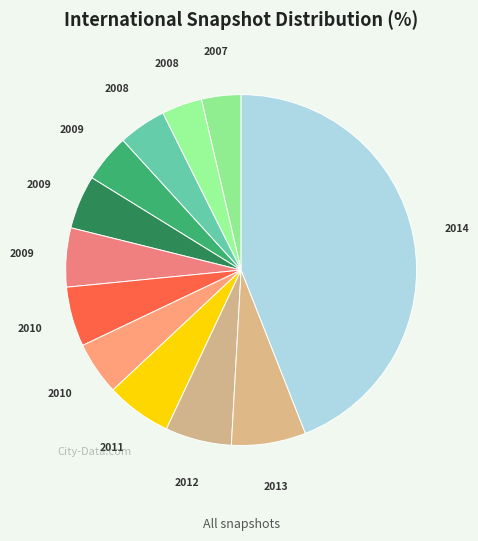

Count the number of slices in the pie.

12